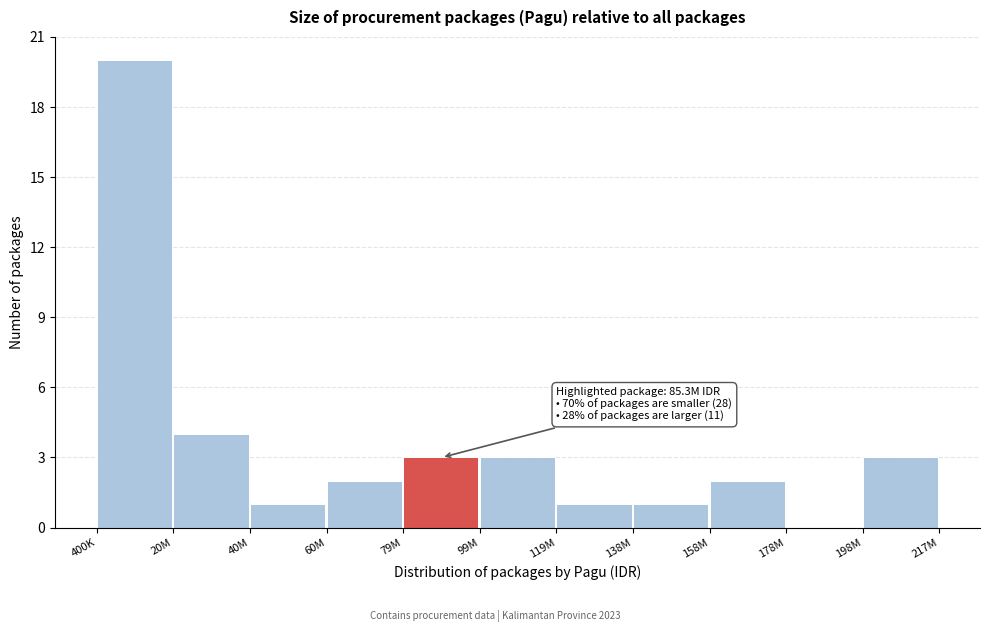

Reading left to right, extract all data points from this chart.

400K=20	20M=4	40M=1	60M=2	79M=3	99M=3	119M=1	138M=1	158M=2	178M=0	198M=3